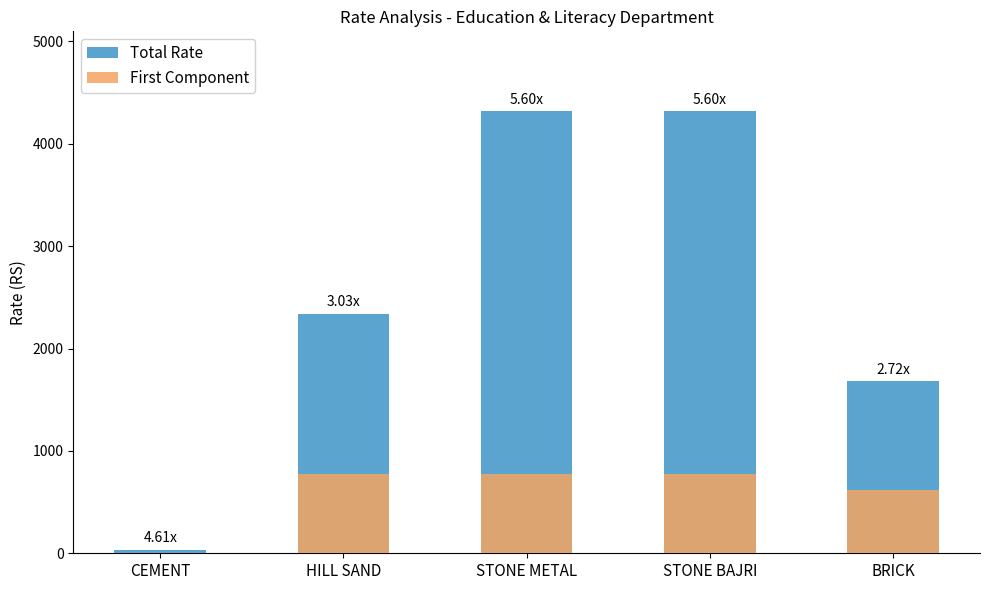

Where does the Total Rate series first go above 2340?

HILL SAND